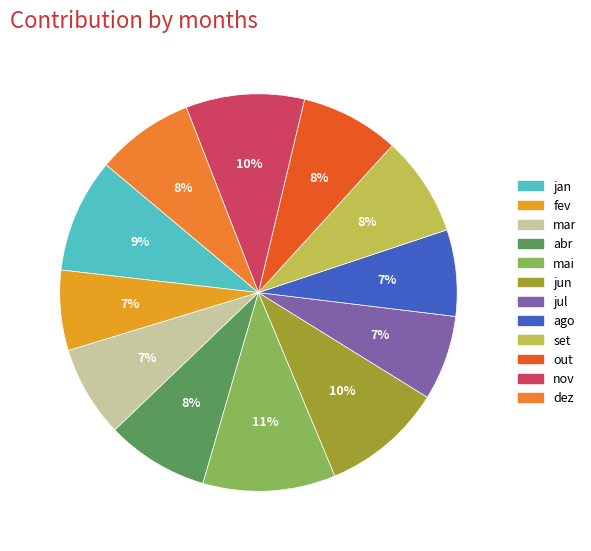

The abr slice represents 23% of the pie. True or false?

False